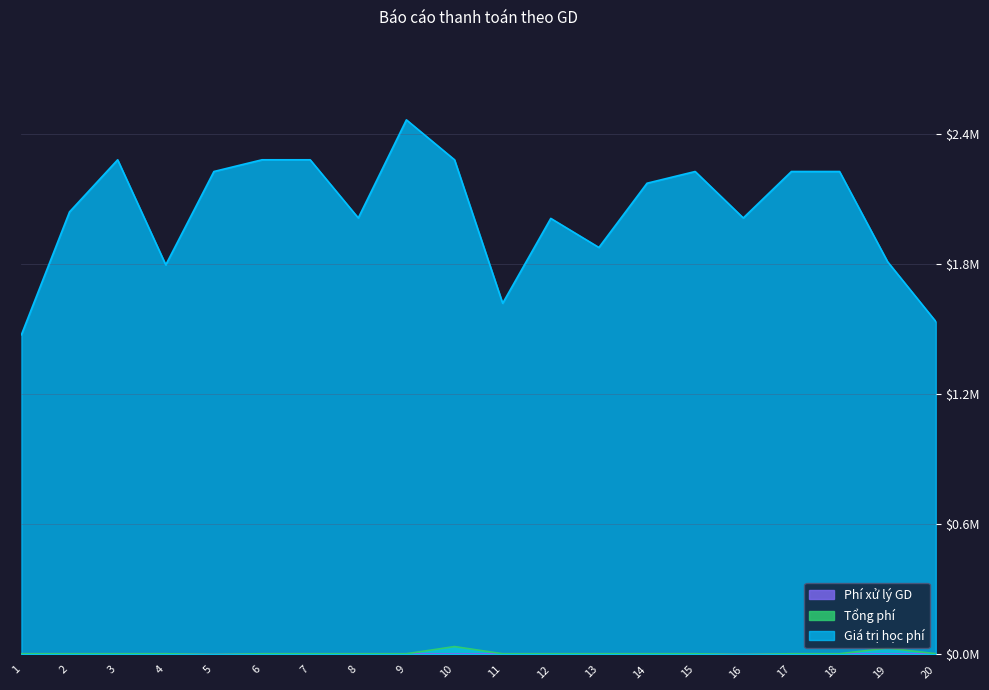

At which category is the sum across all series the highest?

9